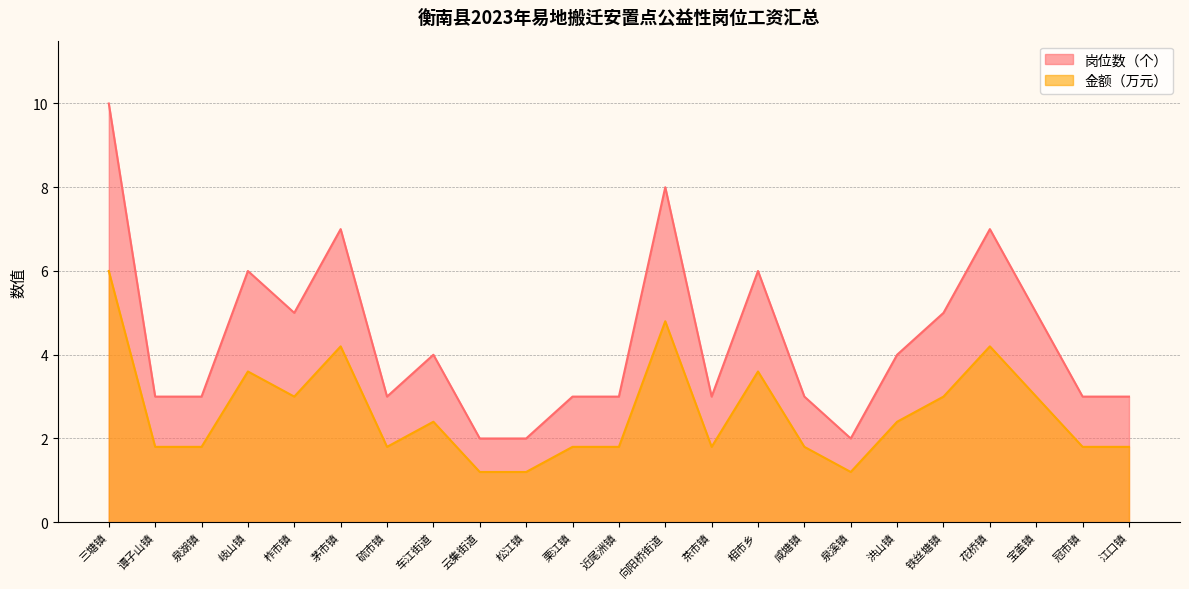

Reading right to left, list all the values displayed in this chart.

岗位数（个）: 江口镇=3.0	冠市镇=3.0	宝盖镇=5.0	花桥镇=7.0	铁丝塘镇=5.0	洪山镇=4.0	泉溪镇=2.0	咸塘镇=3.0	相市乡=6.0	茶市镇=3.0	向阳桥街道=8.0	近尾洲镇=3.0	栗江镇=3.0	松江镇=2.0	云集街道=2.0	车江街道=4.0	硫市镇=3.0	茅市镇=7.0	柞市镇=5.0	岐山镇=6.0	泉湖镇=3.0	谭子山镇=3.0	三塘镇=10.0
金额（万元）: 江口镇=1.8	冠市镇=1.8	宝盖镇=3.0	花桥镇=4.2	铁丝塘镇=3.0	洪山镇=2.4	泉溪镇=1.2	咸塘镇=1.8	相市乡=3.6	茶市镇=1.8	向阳桥街道=4.8	近尾洲镇=1.8	栗江镇=1.8	松江镇=1.2	云集街道=1.2	车江街道=2.4	硫市镇=1.8	茅市镇=4.2	柞市镇=3.0	岐山镇=3.6	泉湖镇=1.8	谭子山镇=1.8	三塘镇=6.0